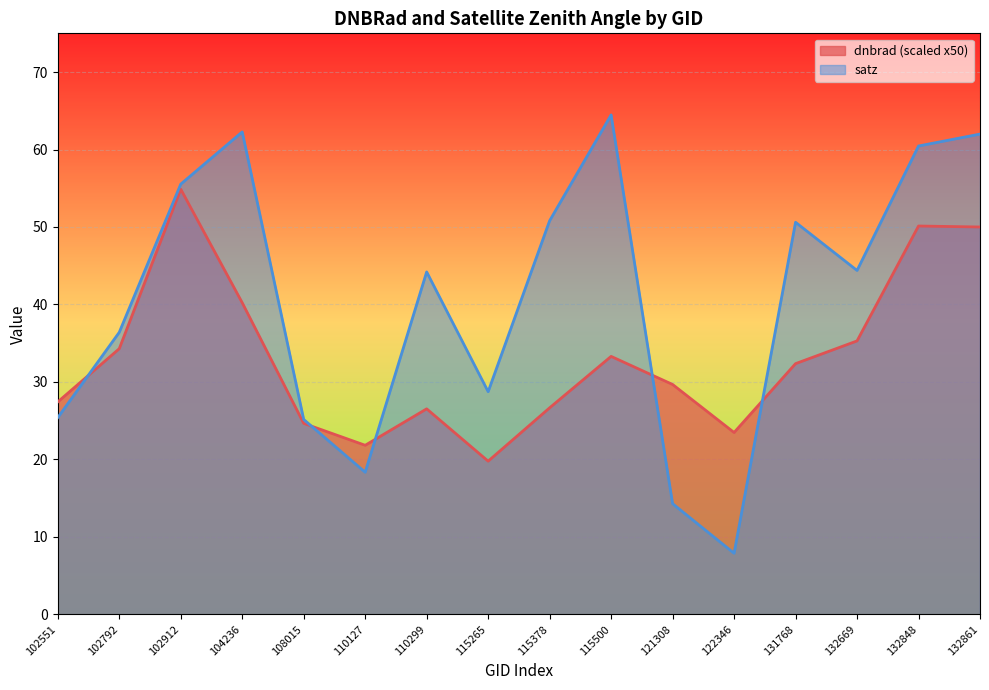

How many values in the satz series exceed 44?

9